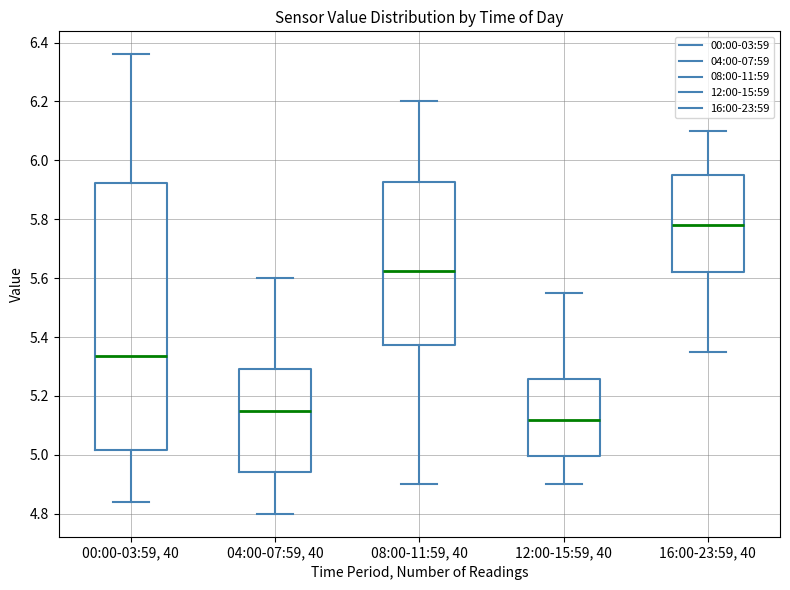

Reading left to right, transcribe this box plot: for each box, give where its median line is, the range the box spans, and where its two whiskers end, as read against the y-axis. The values are not printed on the chart, so give them approximately, as read against the axis.

00:00-03:59, 40: median 5.34, box 5.02 to 5.92, whiskers 4.84 to 6.36
04:00-07:59, 40: median 5.16, box 4.94 to 5.30, whiskers 4.80 to 5.60
08:00-11:59, 40: median 5.62, box 5.38 to 5.92, whiskers 4.90 to 6.20
12:00-15:59, 40: median 5.12, box 5.00 to 5.26, whiskers 4.90 to 5.56
16:00-23:59, 40: median 5.78, box 5.62 to 5.96, whiskers 5.36 to 6.10